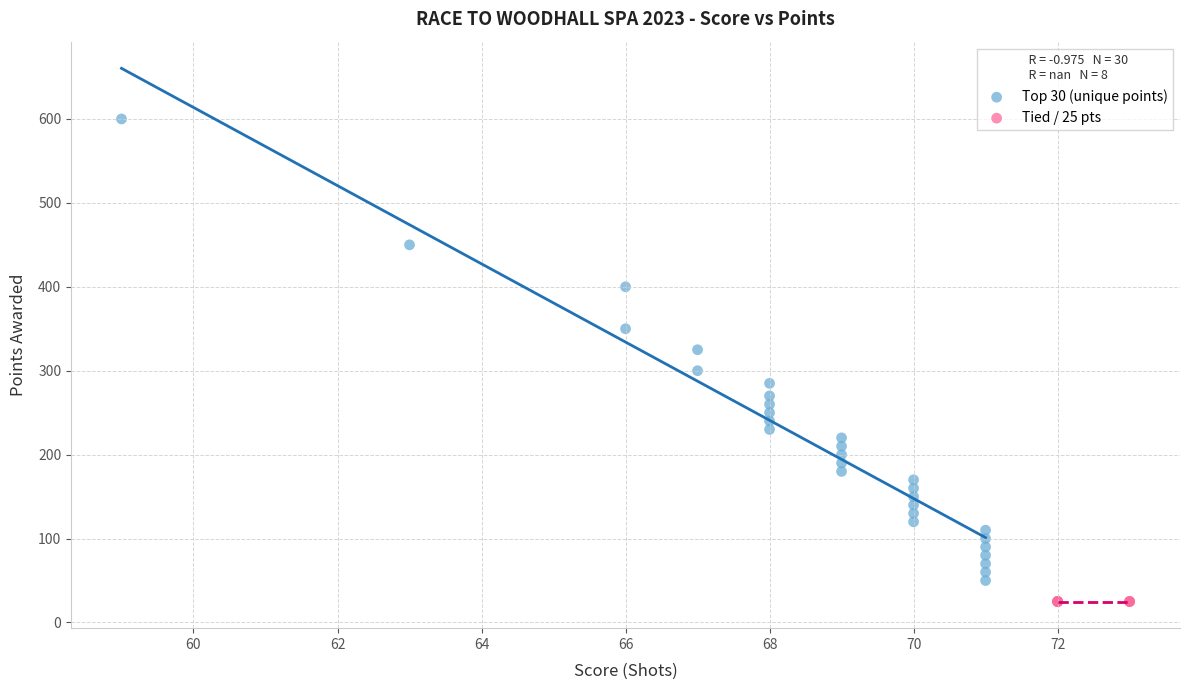

What are all the series names shown in the legend?

Top 30 (unique points), Tied / 25 pts